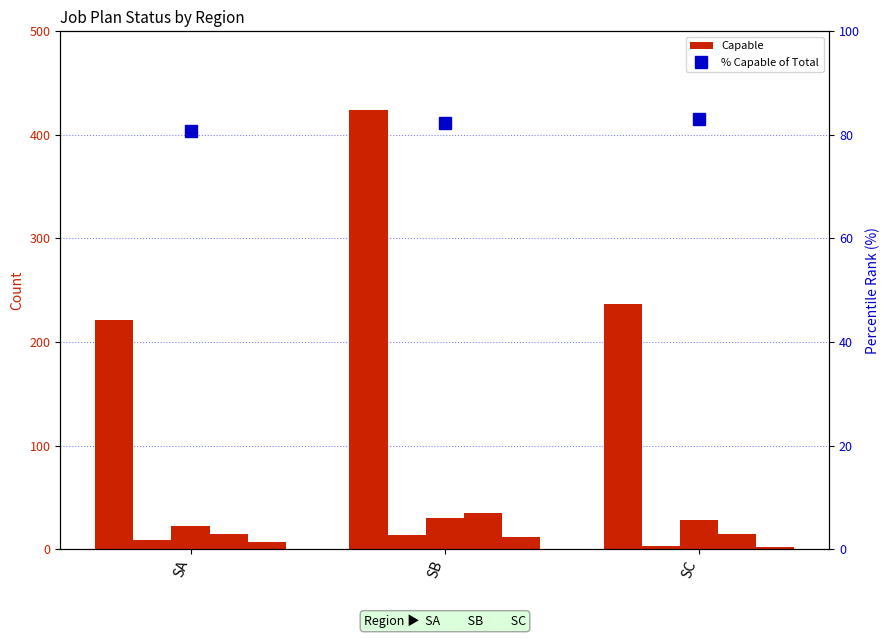

What is the total value across all series at SC?

368.2